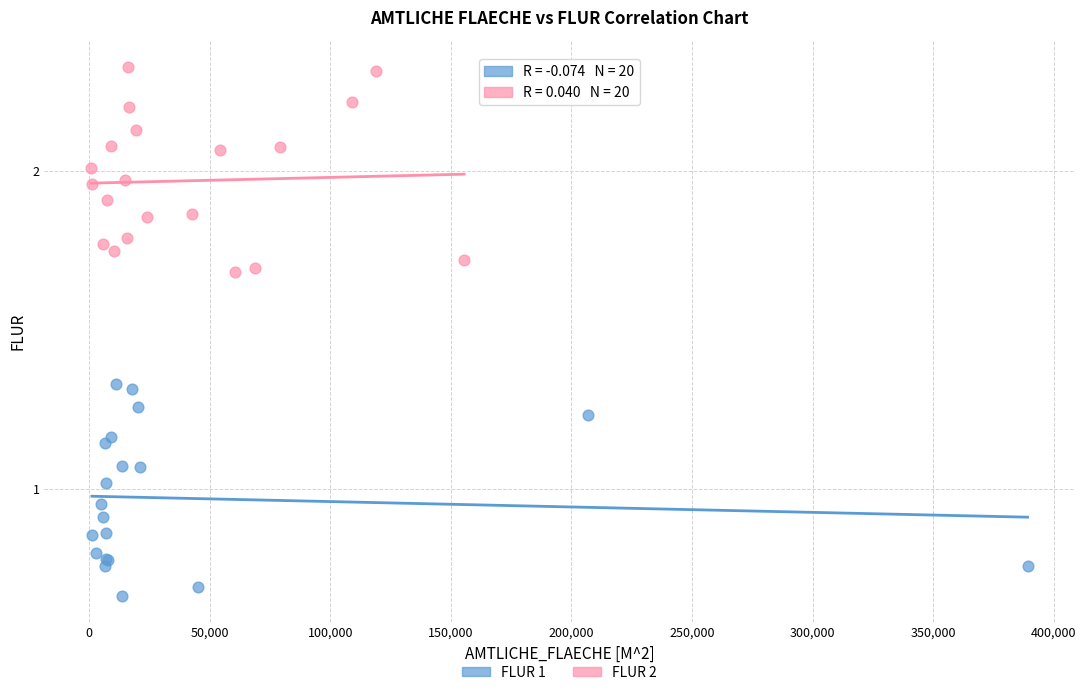

Which series reaches the minimum Y coordinate?

FLUR 1